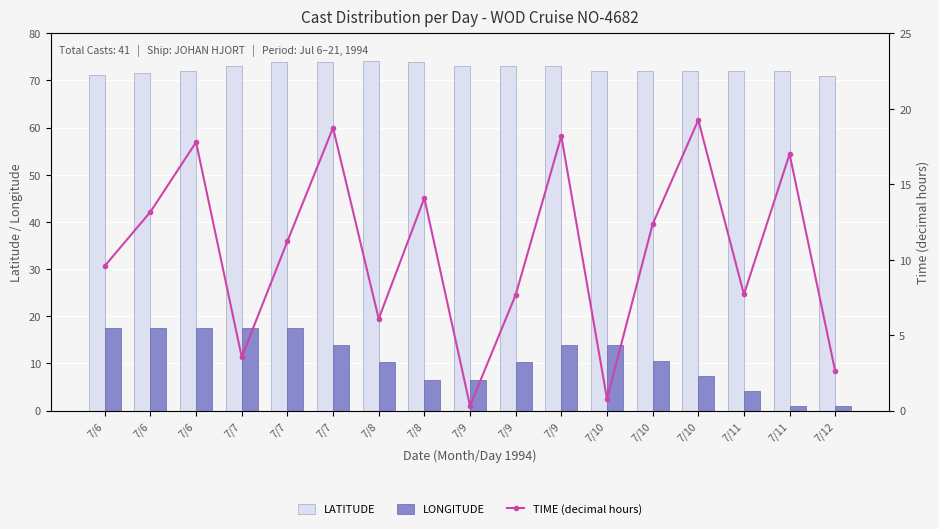

What is the value of the TIME (decimal hours) bar at the 7th from the left?

6.1